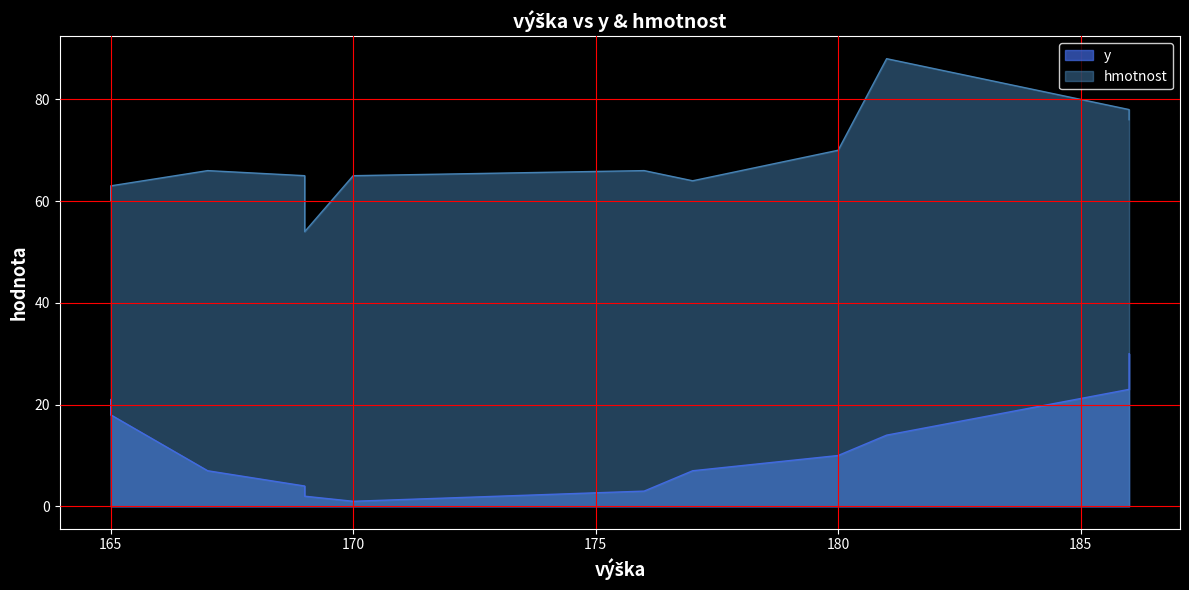

True or false: y and hmotnost cross at least once.

False